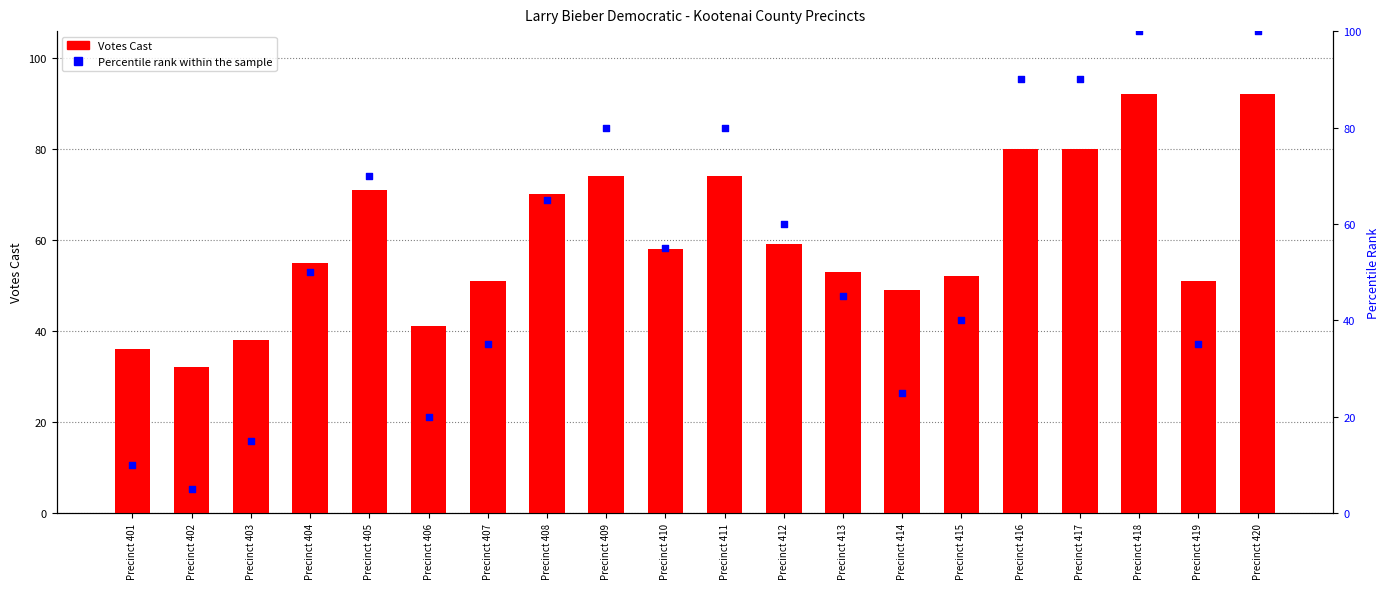

At which category is the sum across all series the highest?

Precinct 418